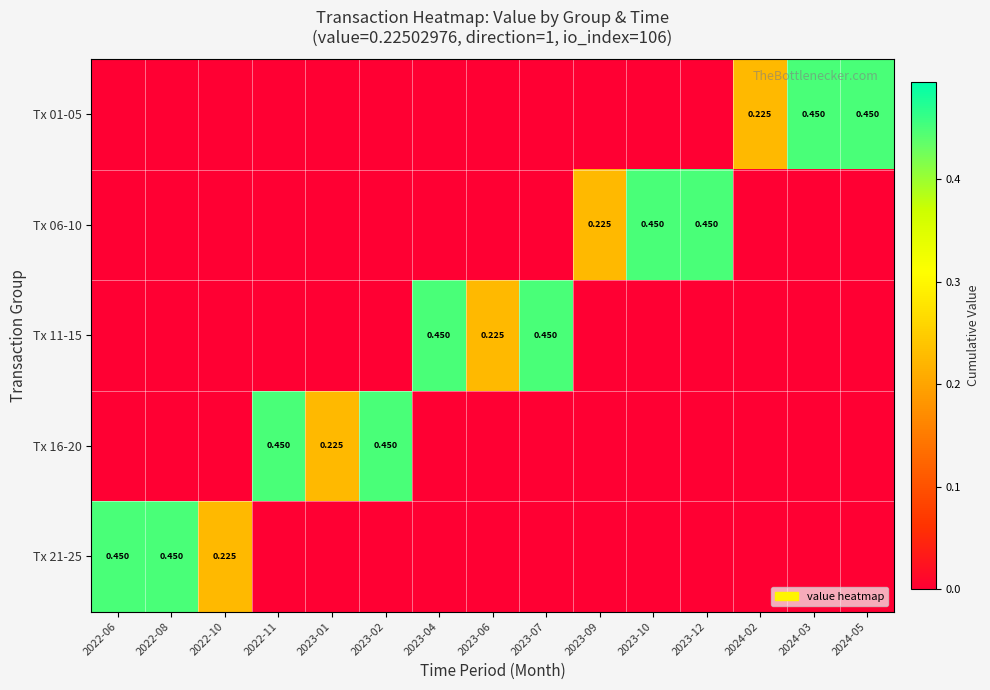

What is the difference between the maximum and minimum values in the Tx 06-10 series?

0.5